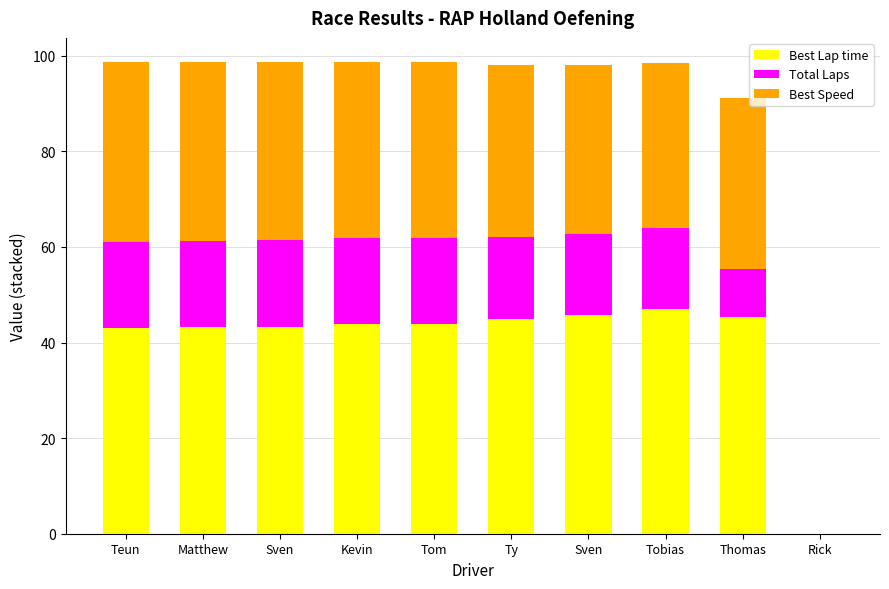

Count the number of categories in the chart.

10